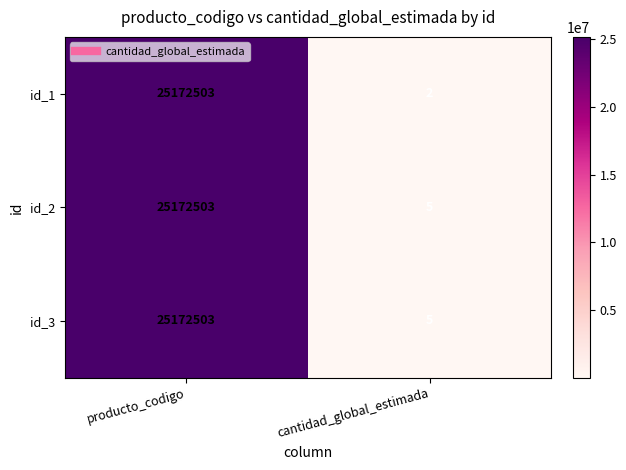

What is the smallest value displayed?

2